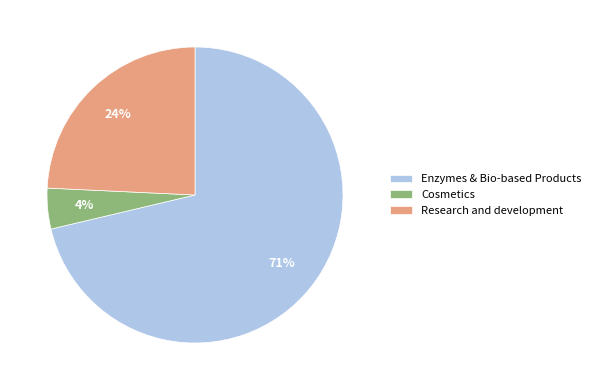

Is it true that Research and development is 24% of the pie?

True